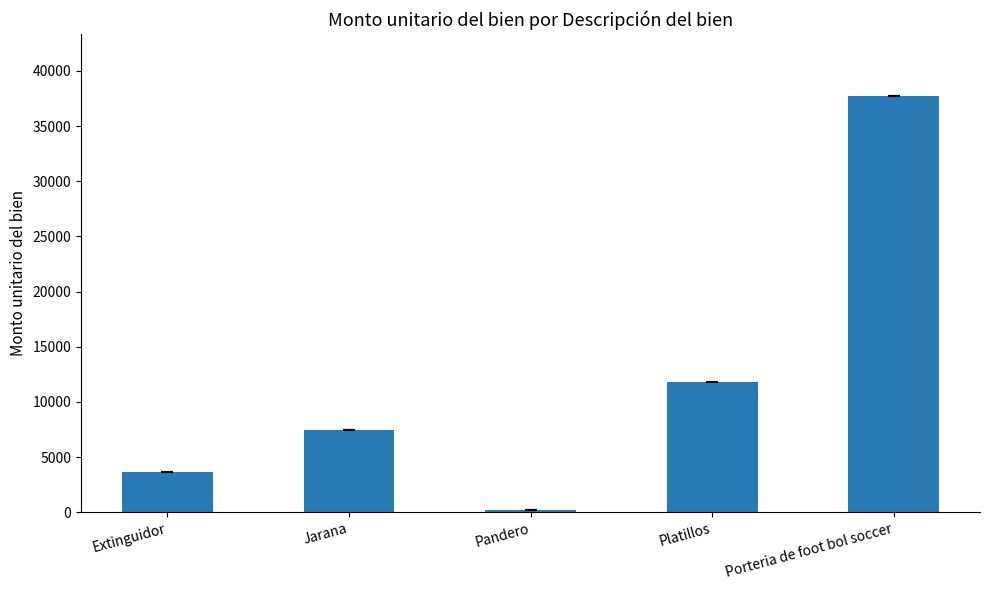

The value at Platillos is 11834.8. True or false?

True